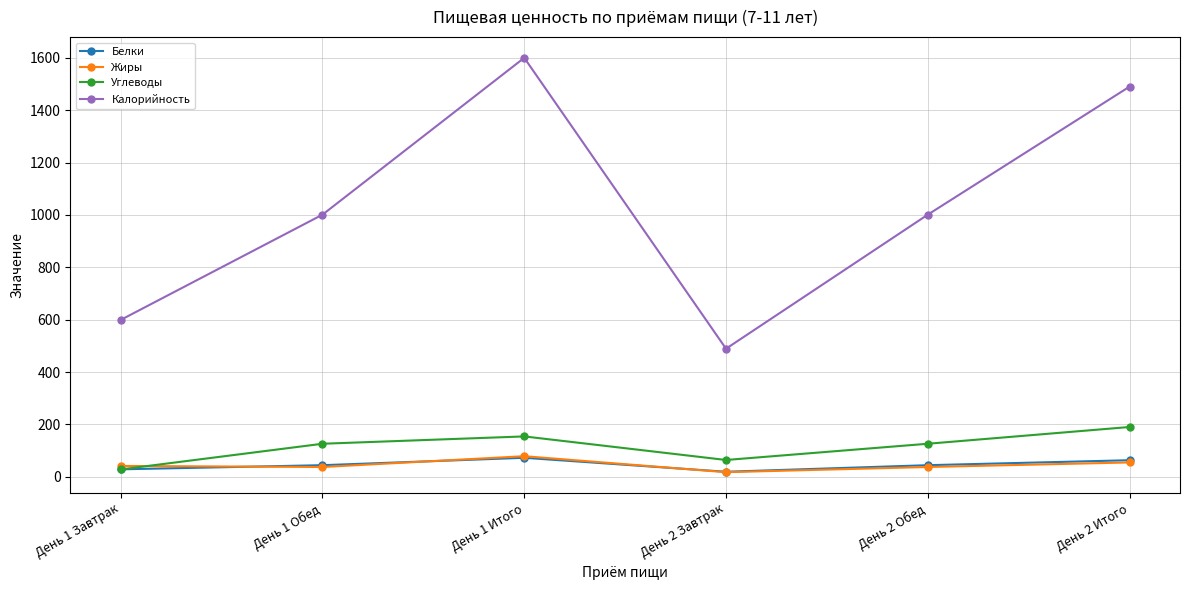

What is the difference between the highest and lowest values at День 2 Обед?

963.8